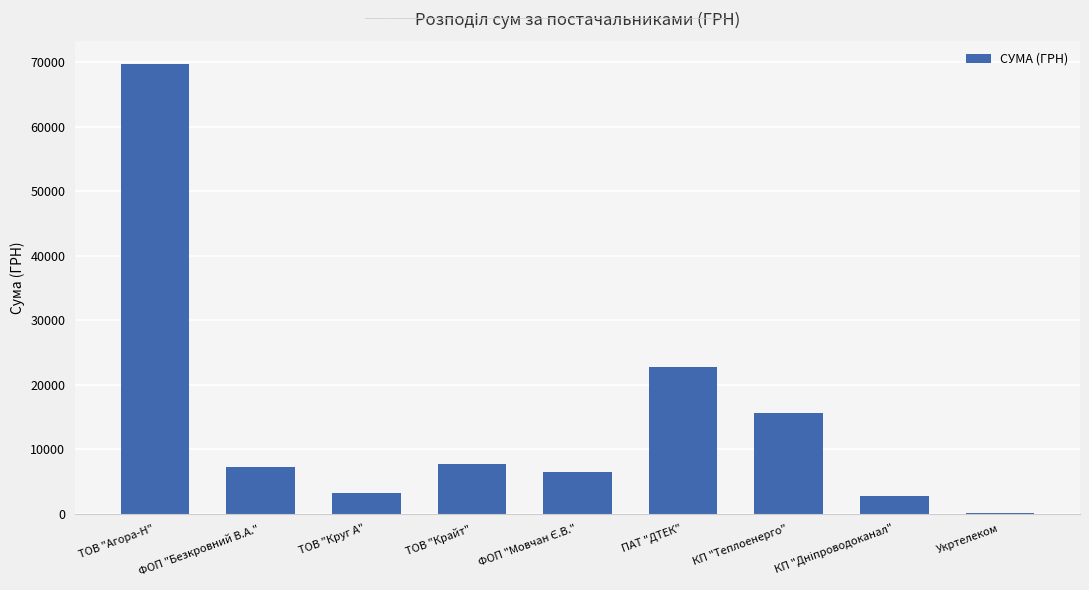

Between ФОП "Безкровний В.А." and ПАТ "ДТЕК", which is larger?

ПАТ "ДТЕК"